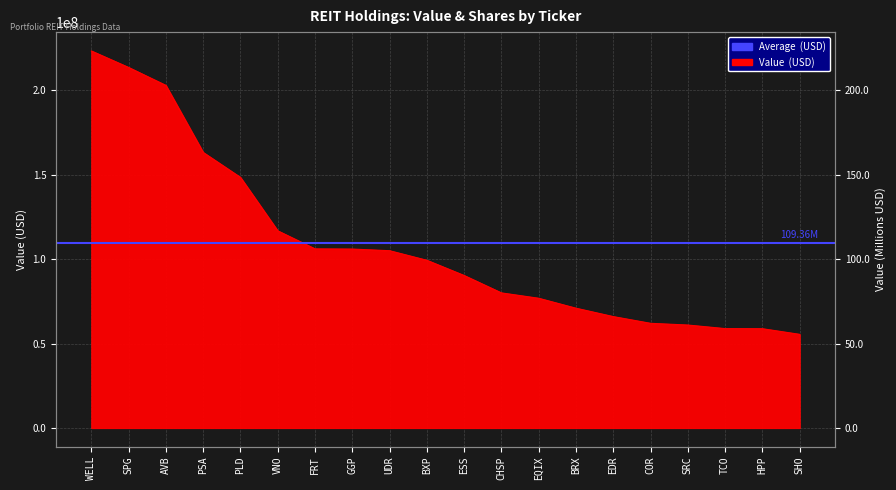

Which has a higher value, BRX or FRT?

FRT